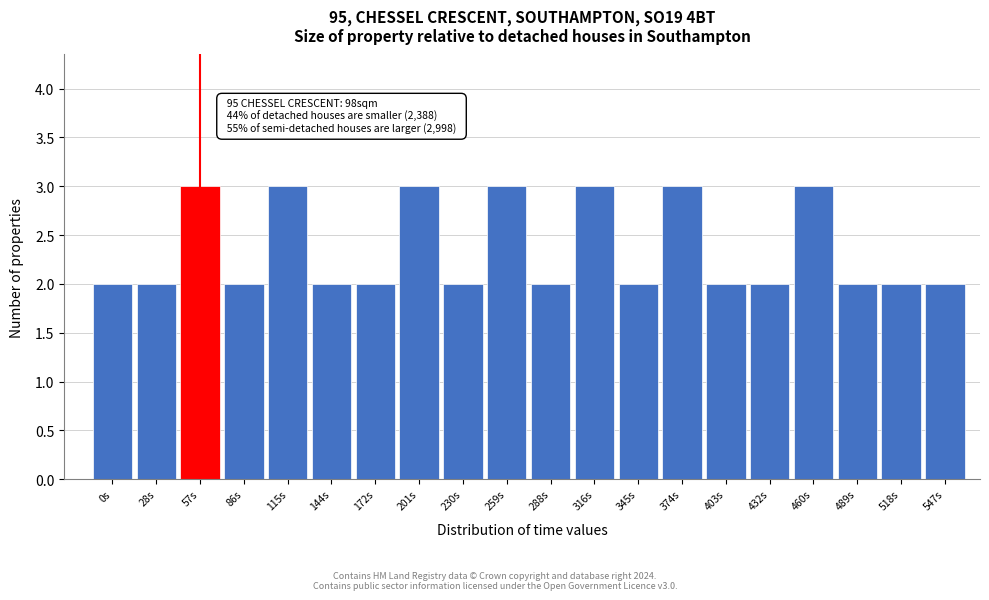

Reading left to right, what are all the values shown in this chart?

2	2	3	2	3	2	2	3	2	3	2	3	2	3	2	2	3	2	2	2